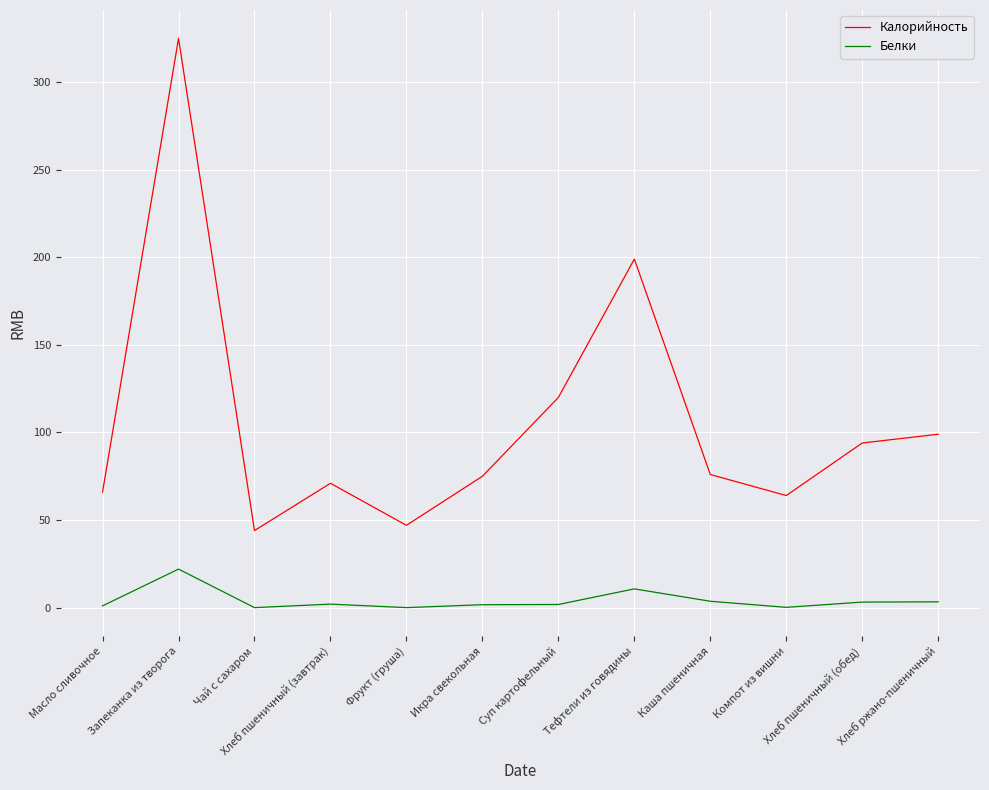

In Белки, how many points are lower than both neighbors (excluding endpoints)?

3